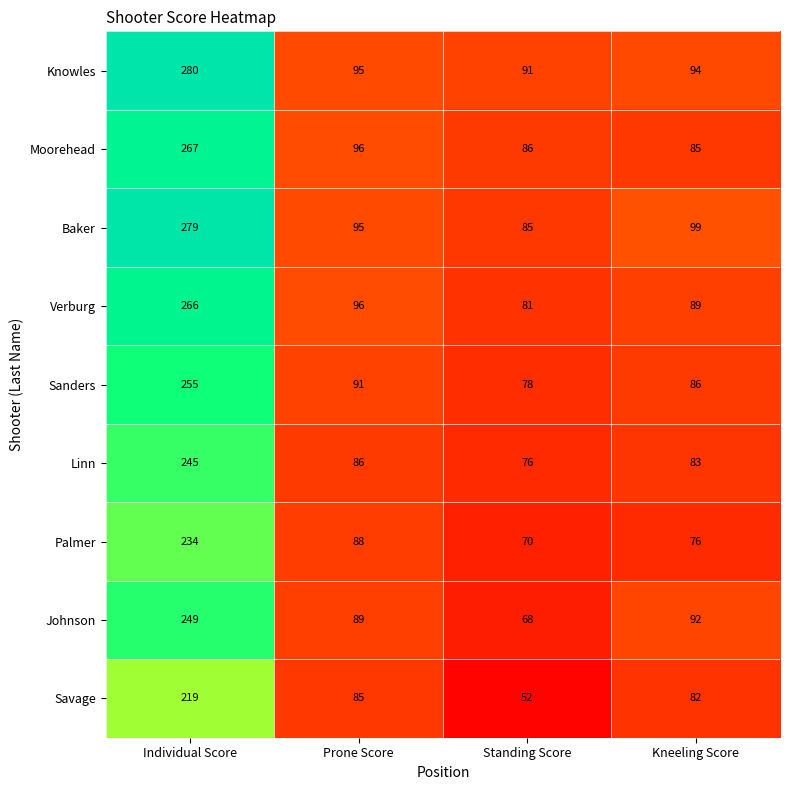

Where does the Savage series first go above 85?

Individual Score